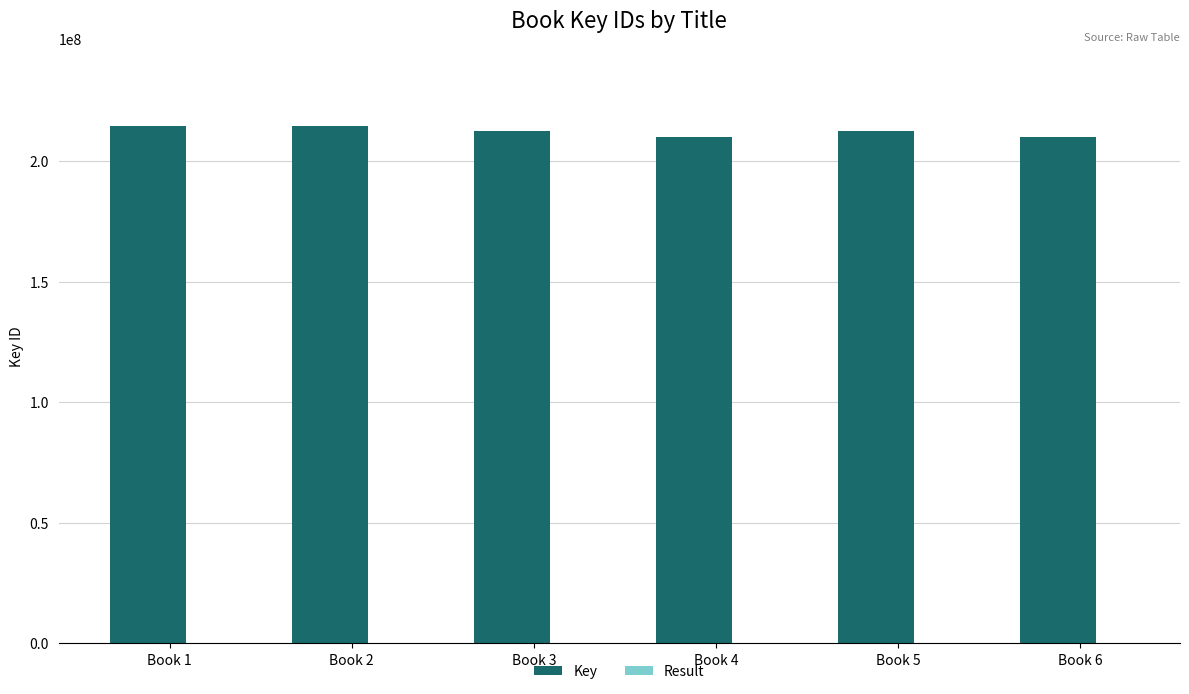

Which series has the largest total across all categories?

Key